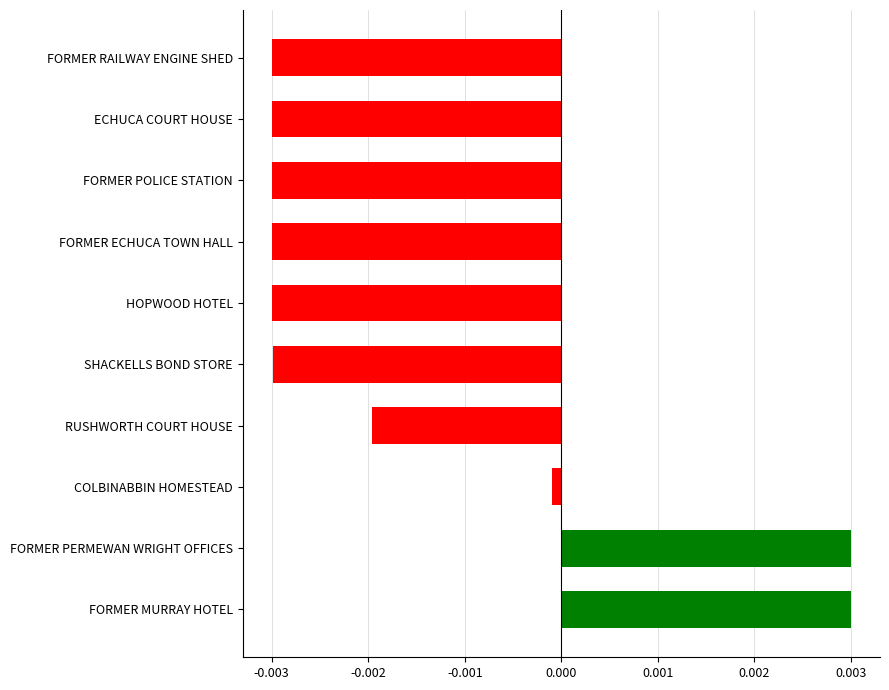

What is the label of the 10th bar from the top?

FORMER MURRAY HOTEL